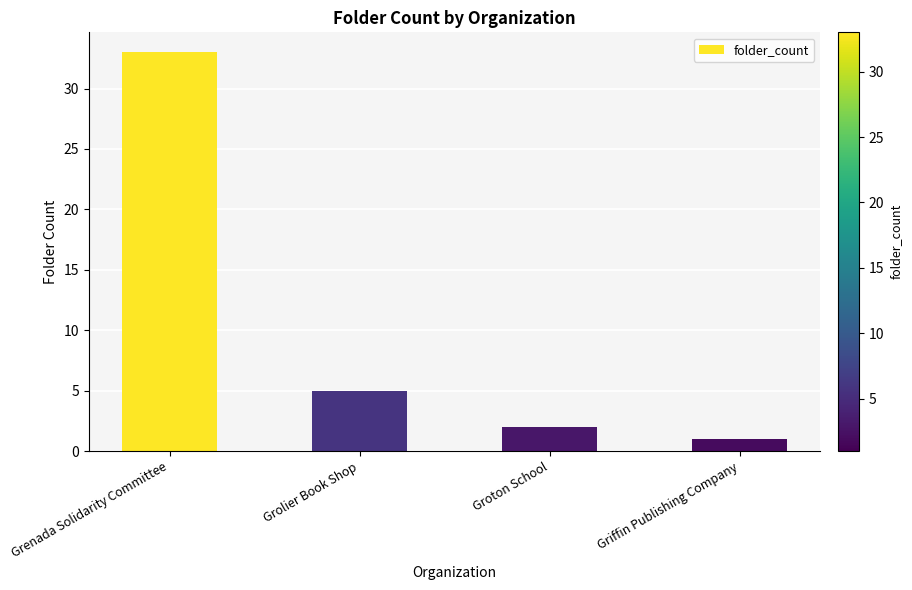

What is the value of the 2nd bar from the left?

5